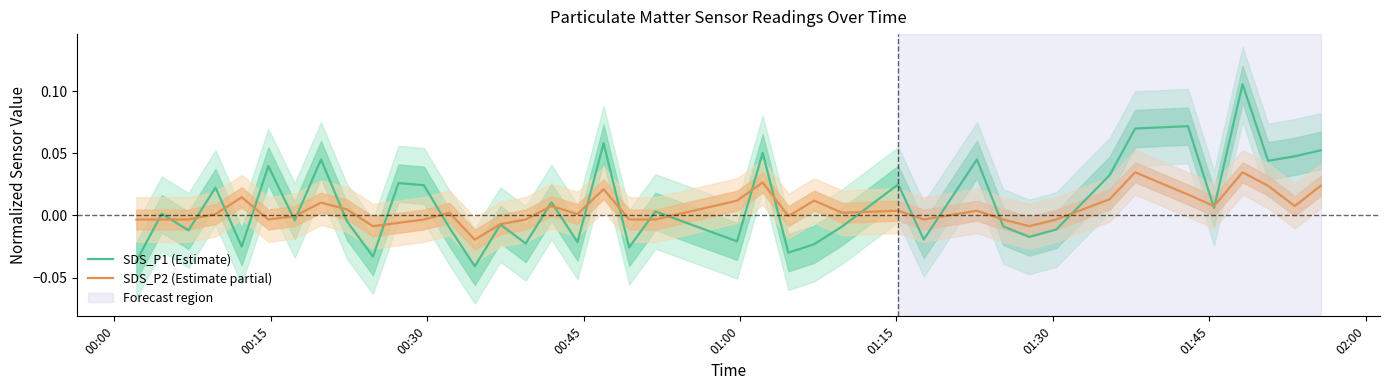

The value of SDS_P1 (Estimate) at 24 is -0.0. True or false?

False